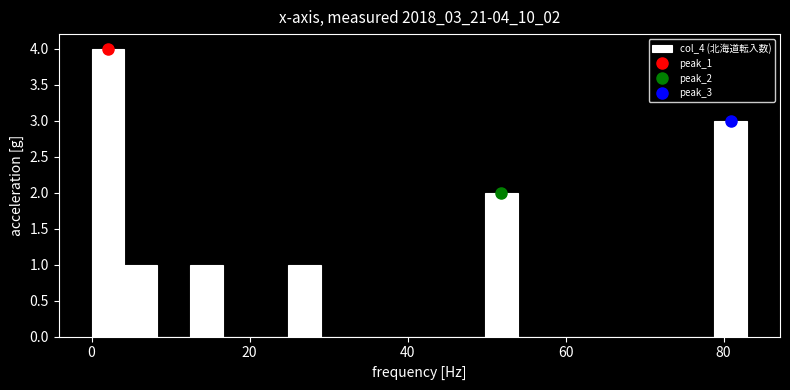

Read against the x-axis, roughly where is the centre of the tallest bar?

2